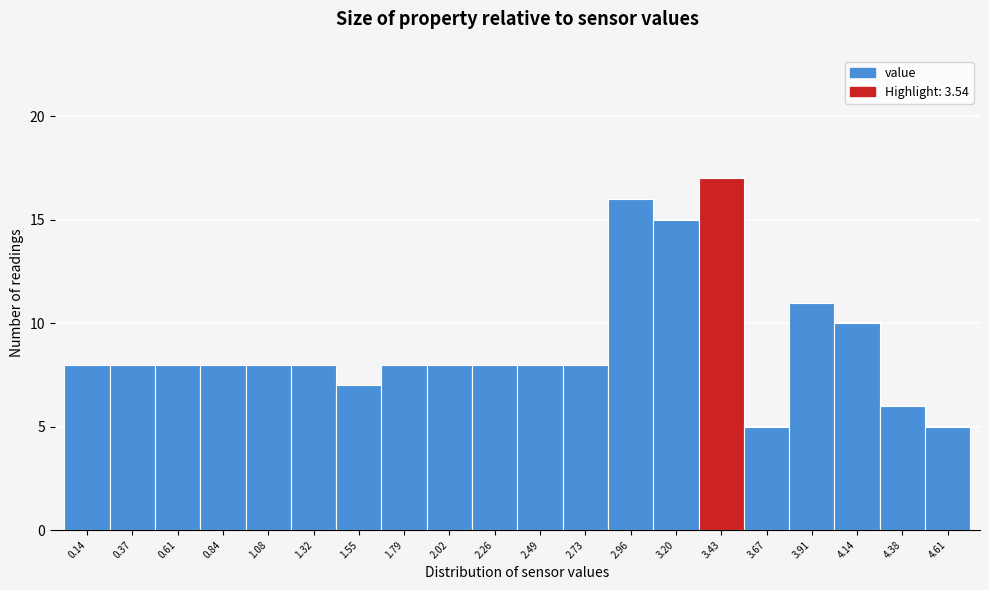

Over which range of the x-axis is the bar tallest?

3.30 to 3.55